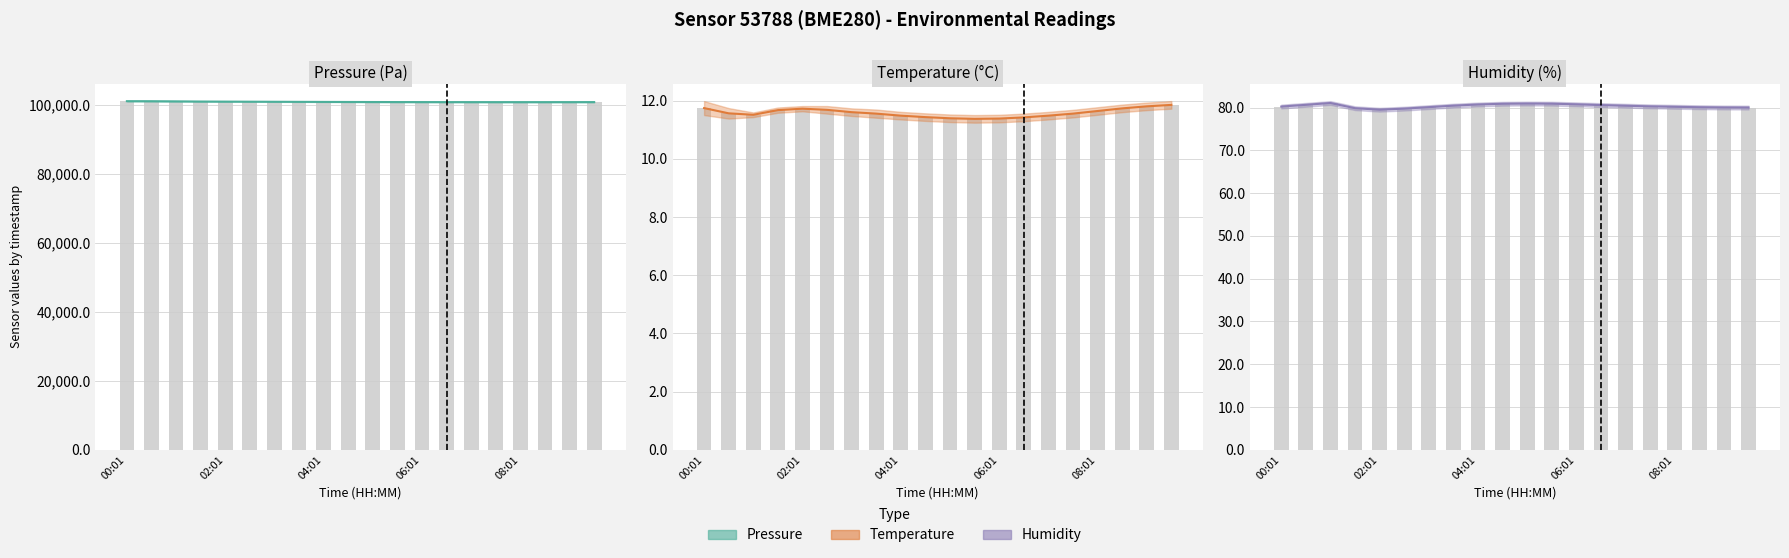

Is the value of humidity at 12 greater than the value of temperature at 10?

Yes